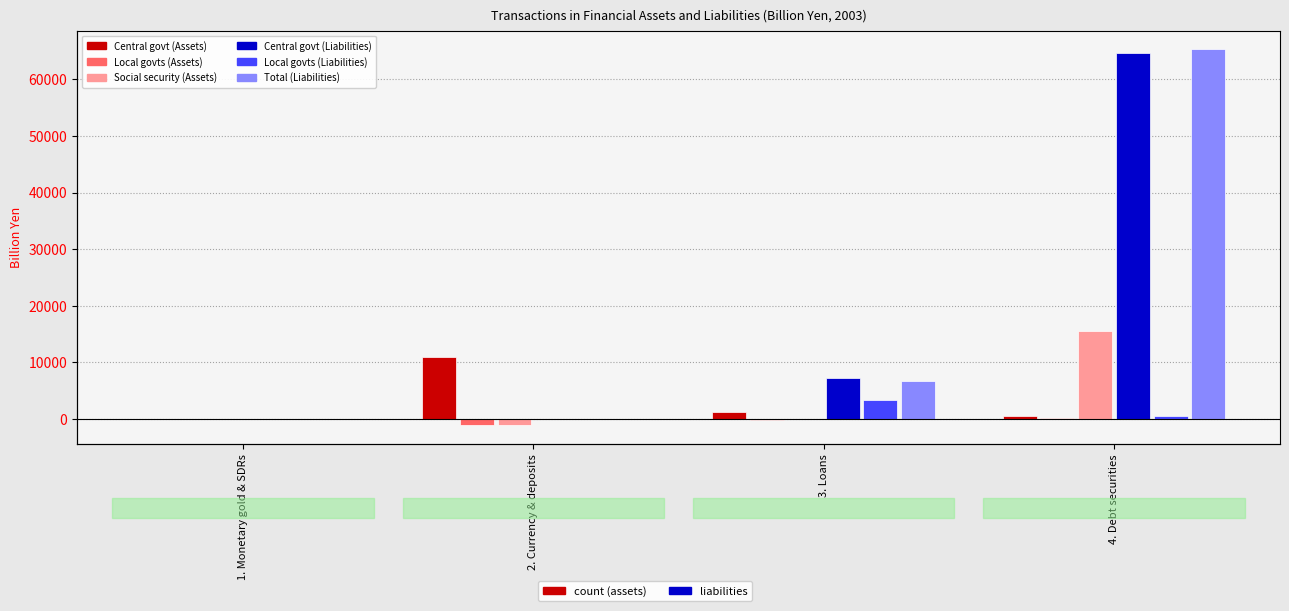

How many categories are shown in the chart?

4